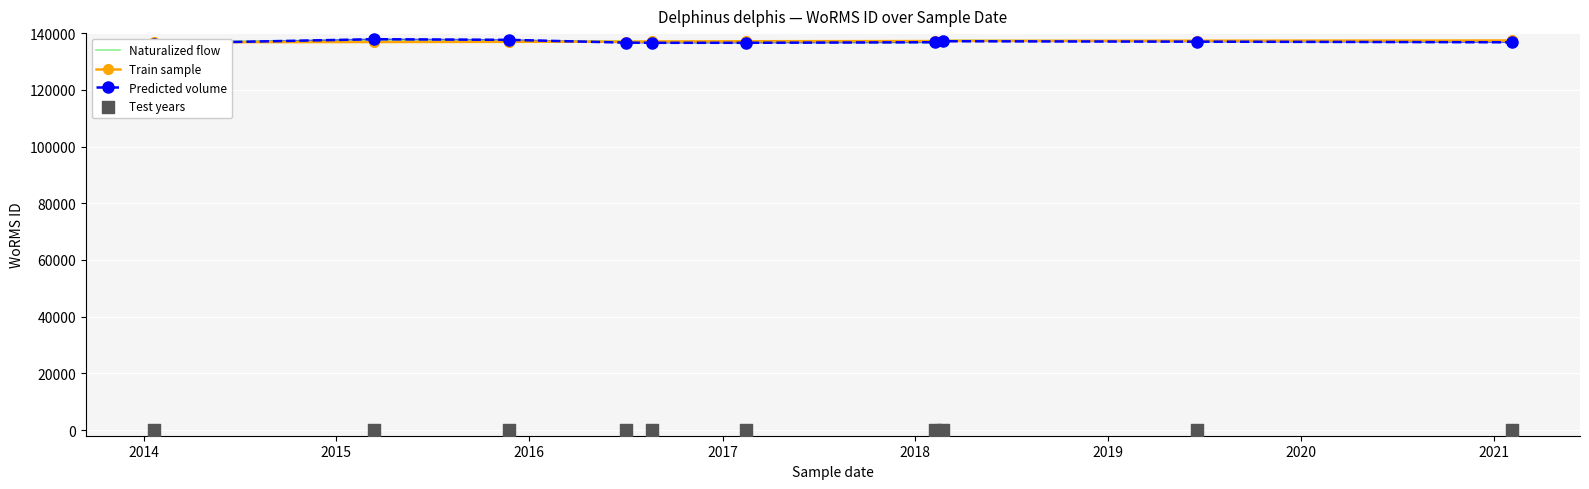

Which series contains the highest Y value?

Predicted volume